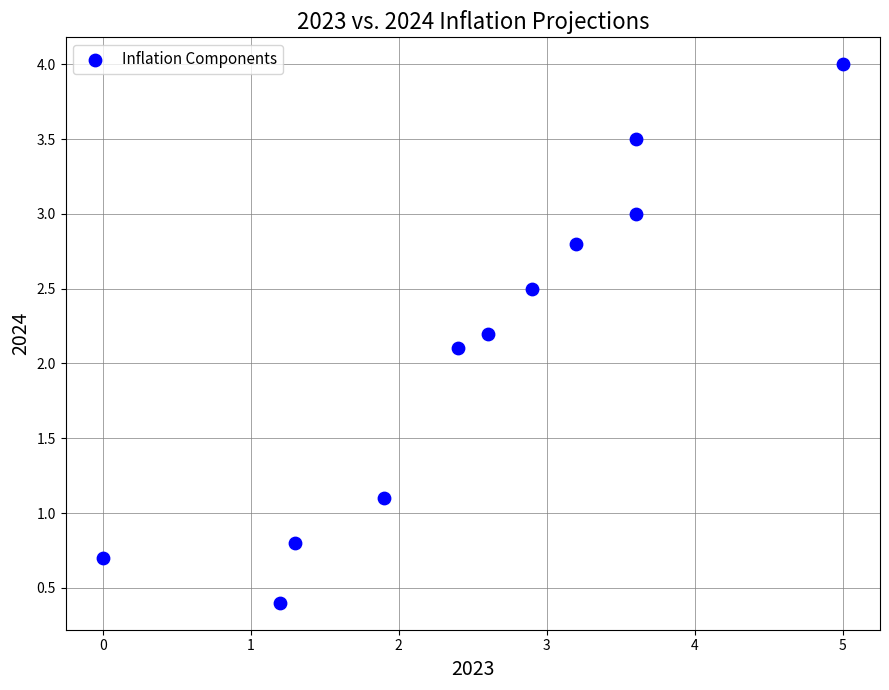

What is the range of X values (max minus min)?

5.0